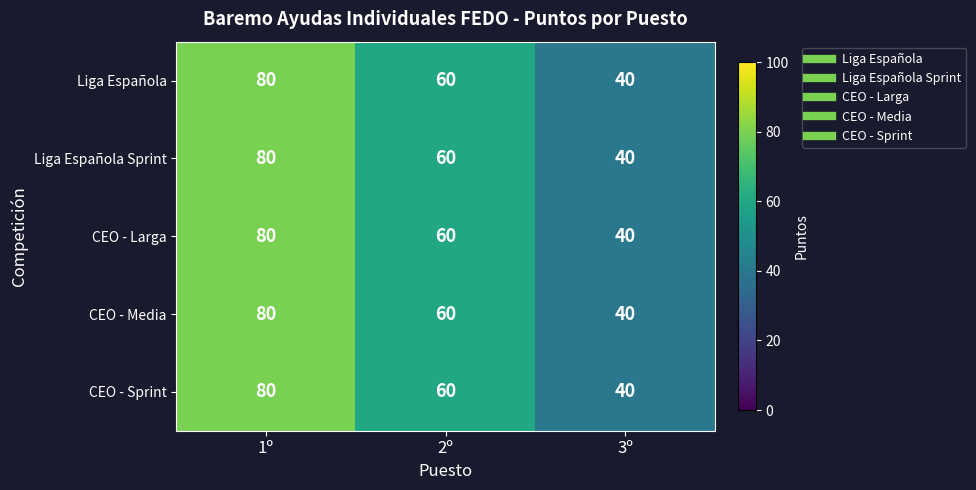

What is the difference between the maximum and minimum values in the CEO - Sprint series?

40